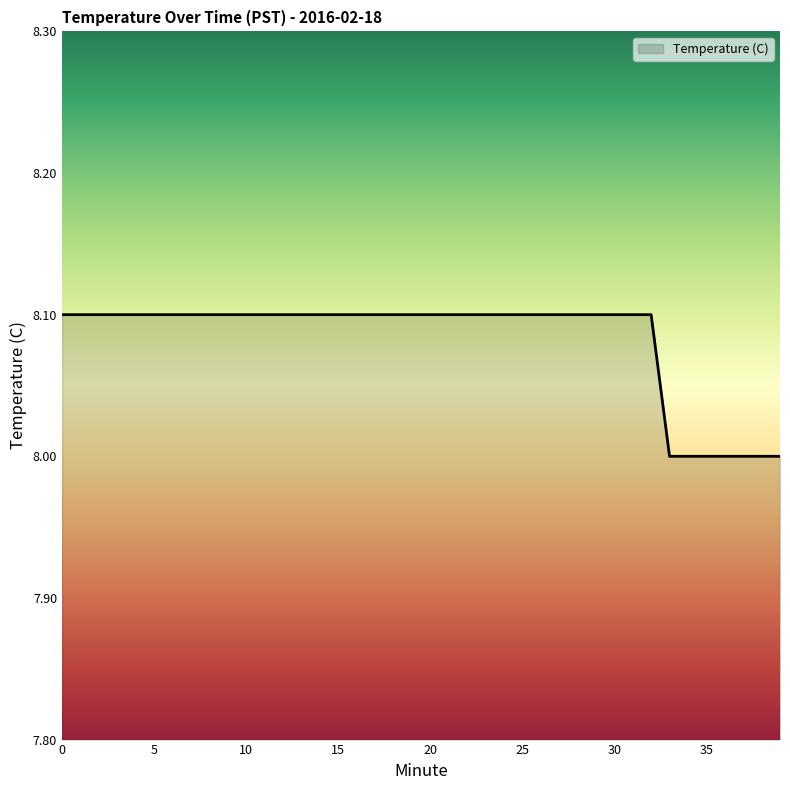

What is the maximum value shown in the chart?

8.1